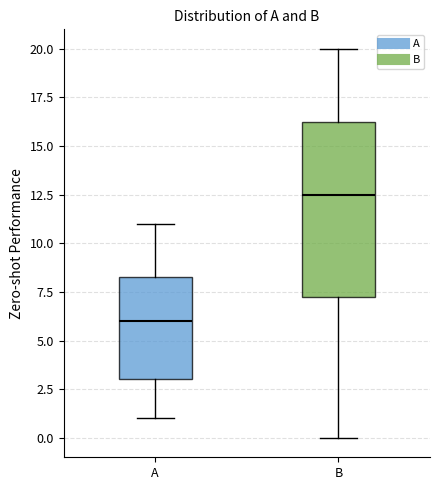

Where is the lower edge of the box for A on the y-axis? The values are not printed on the chart, so give them approximately, as read against the axis.

3.0